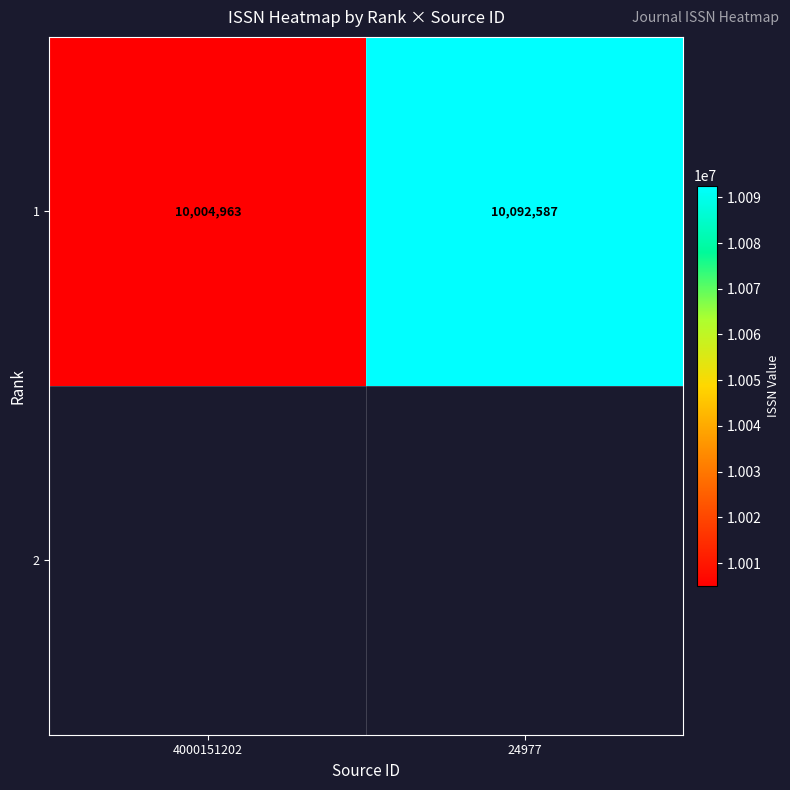

Count the values in the range 10004963 to 10092587.

2